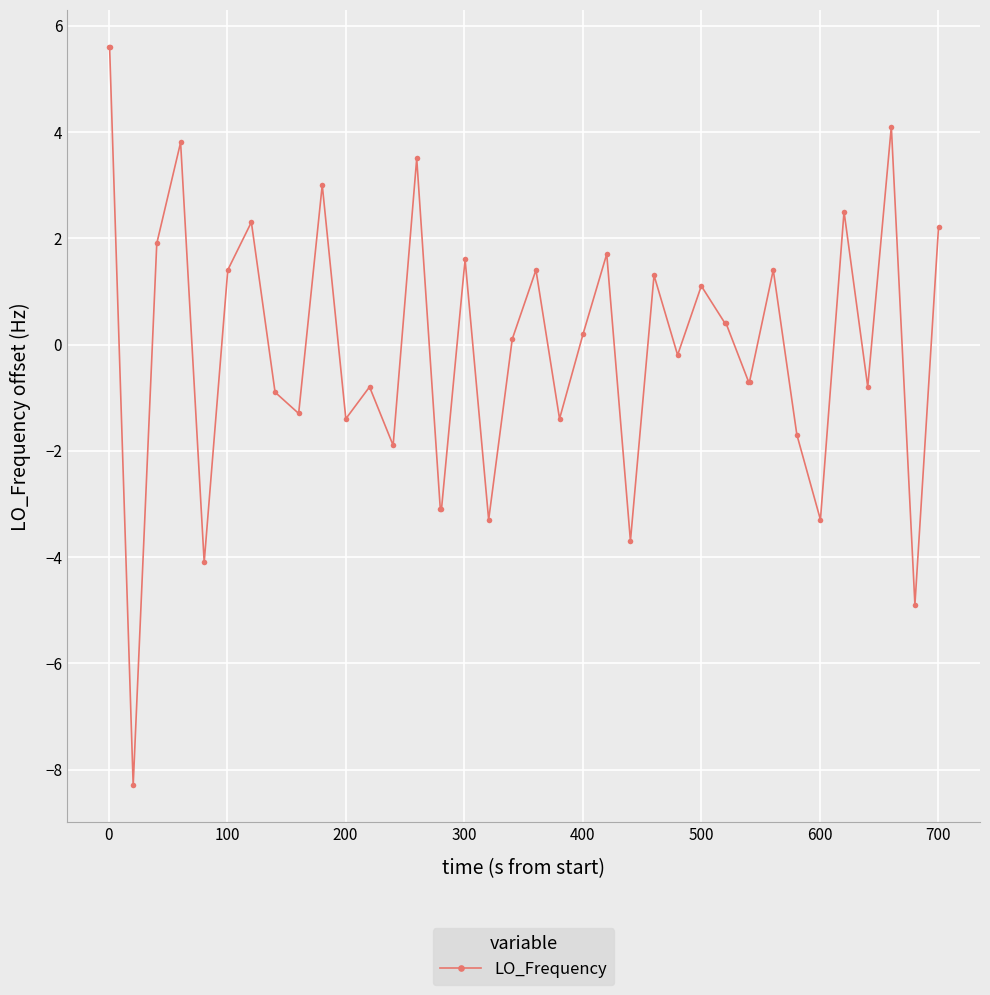

What is the difference between the maximum and second lowest values?

10.5